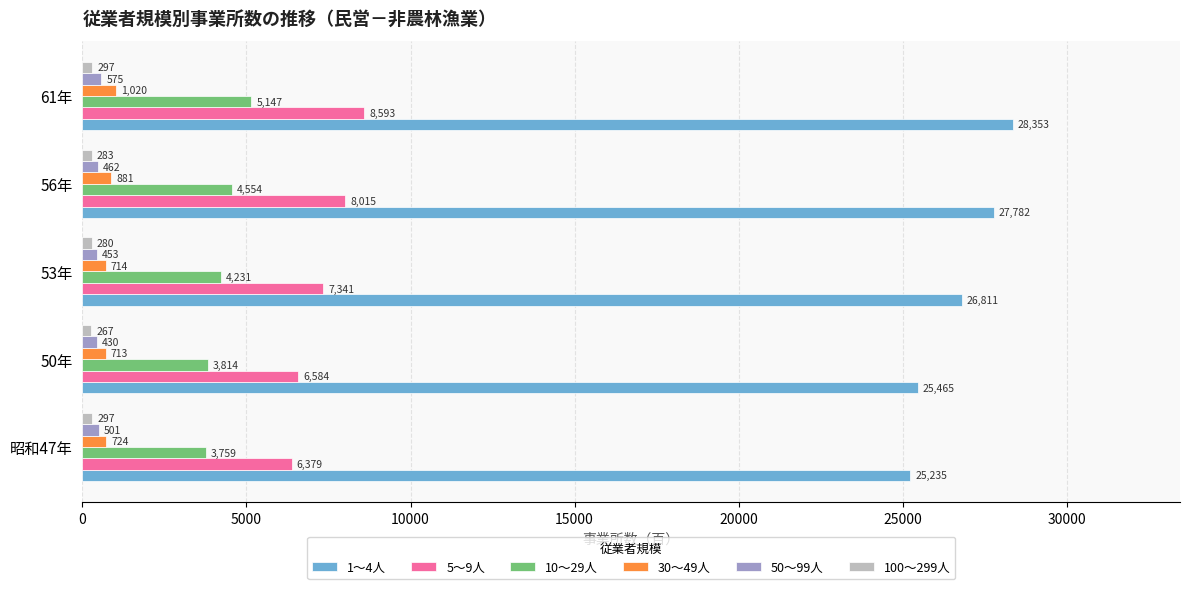

What is the approximate value of 5～9人 at 50年, to the nearest 100?

6600